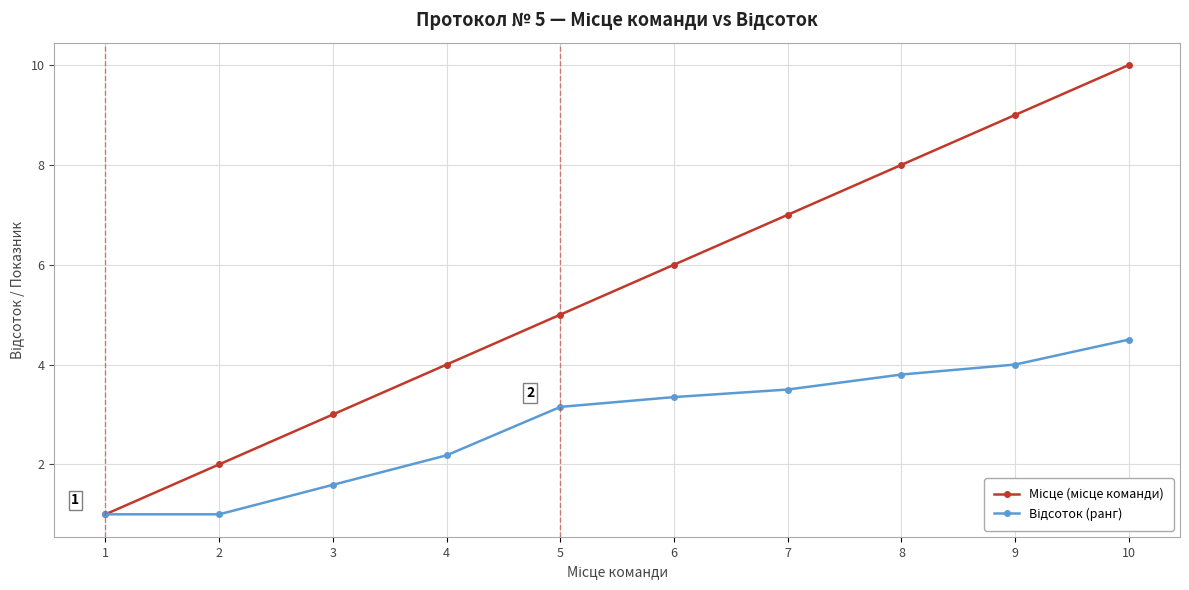

How many lines are shown in the chart?

2